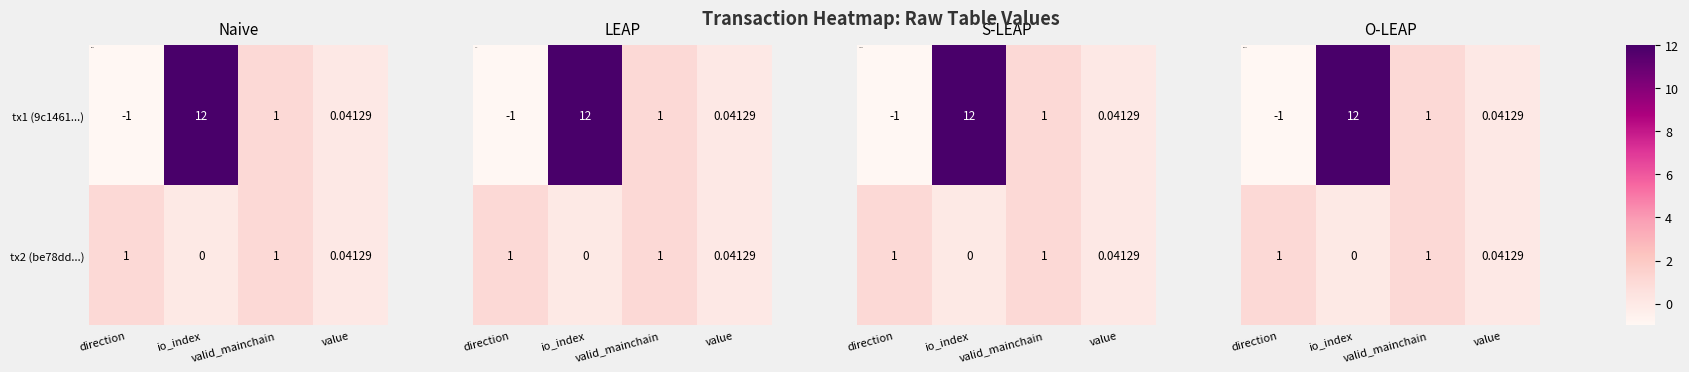

Which series has the largest total across all categories?

tx1 (9c1461...)